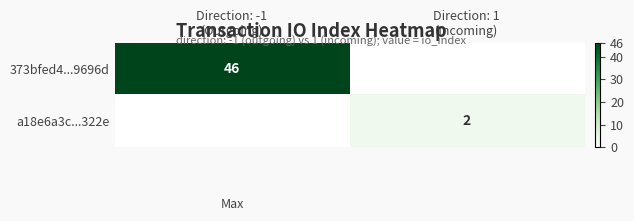

List the series in order of their overall mean, highest first.

373bfed4...9696d, a18e6a3c...322e